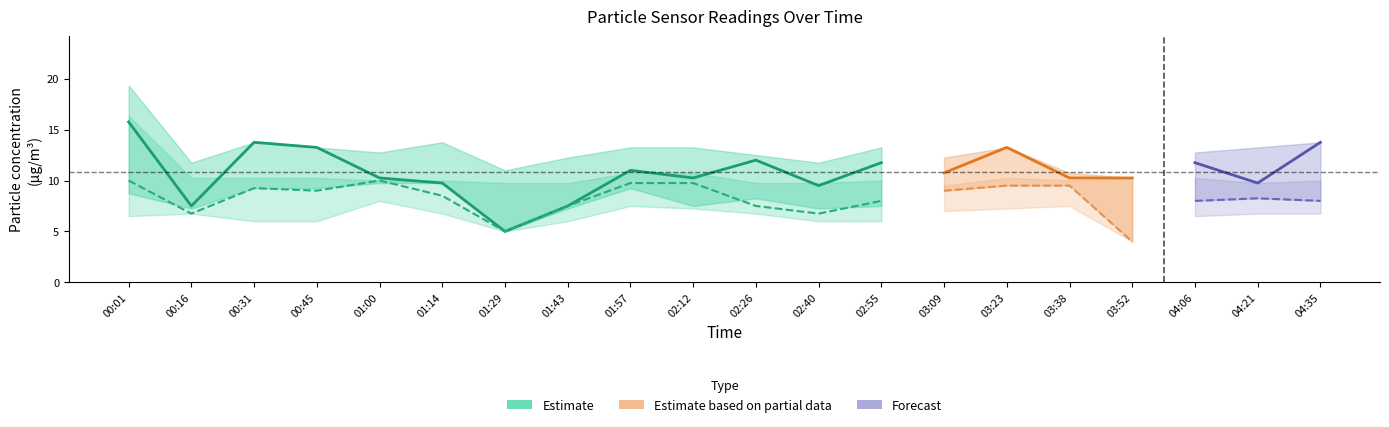

At how many categories does at least one series exceed 5?

20